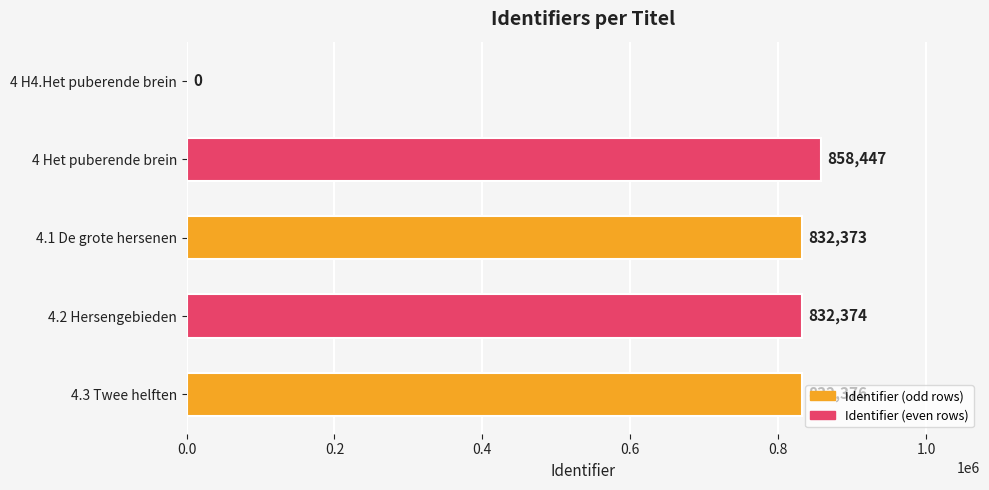

Read the value at 4.3 Twee helften, to the nearest 100.

832400